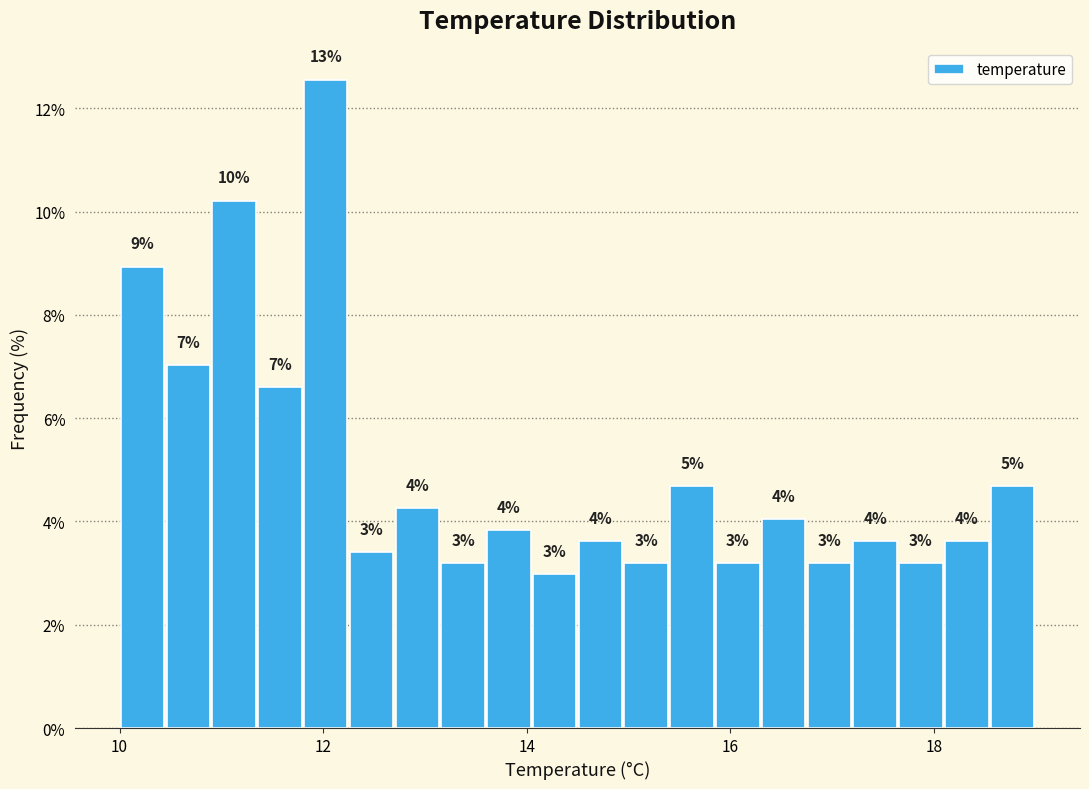

Around what value on the x-axis is the tallest bar? Give the approximate position of its centre, as read against the axis.

12.0